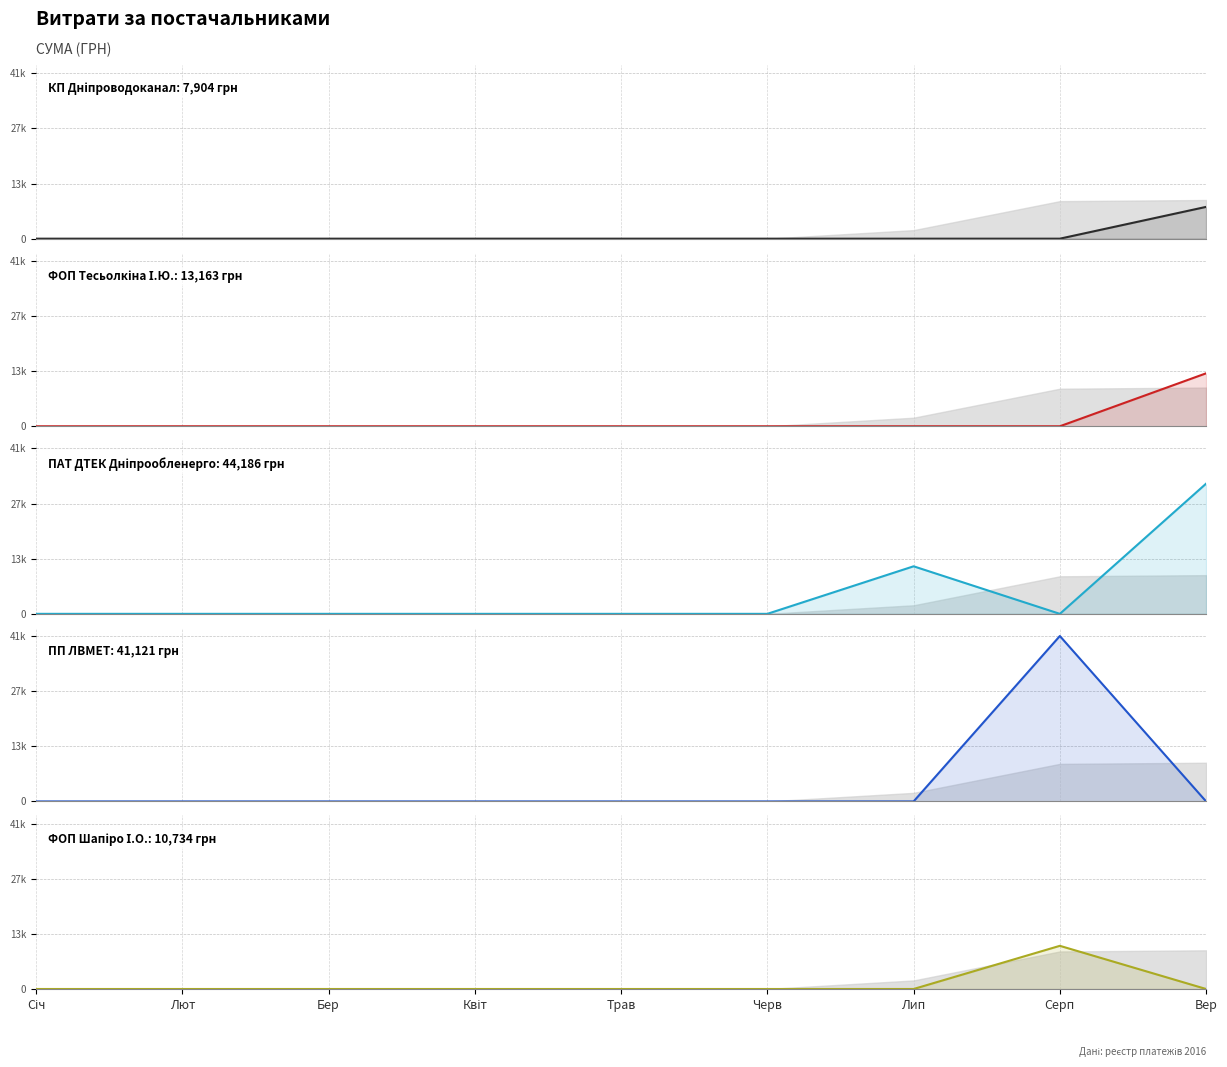

At which category is the sum across all series the highest?

Вер